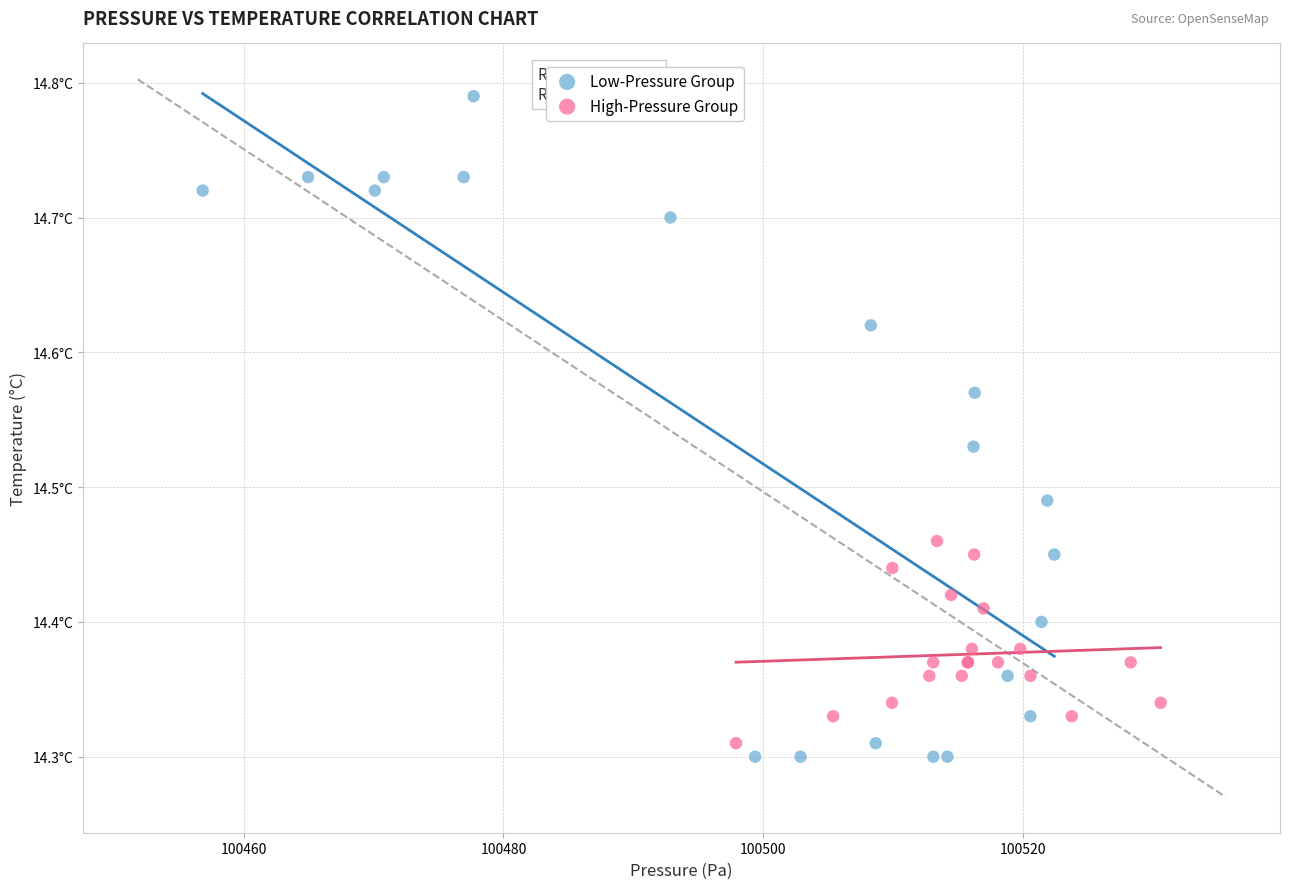

Which series has the widest spread of Y values?

Low-Pressure Group